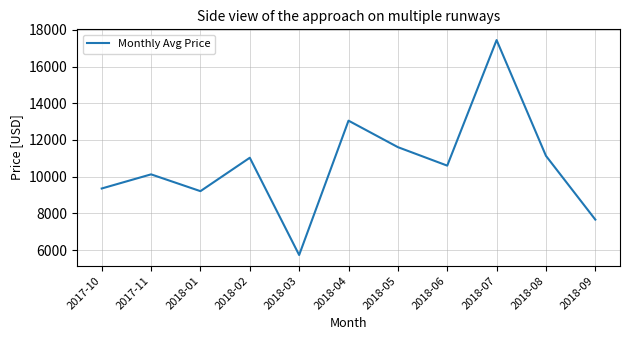

What is the change in value from 2018-03 to 2018-04?

+7323.8